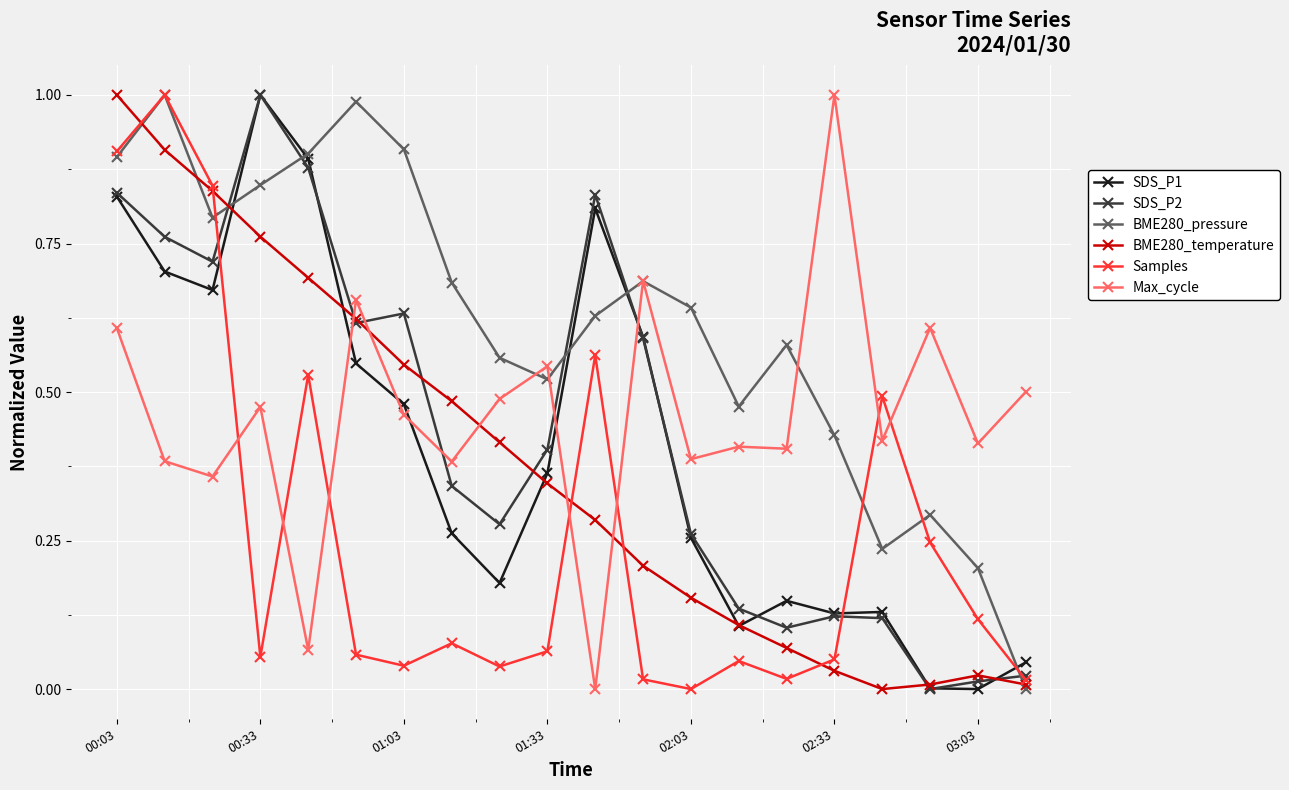

True or false: BME280_temperature has more than 0 interior local peaks.

True